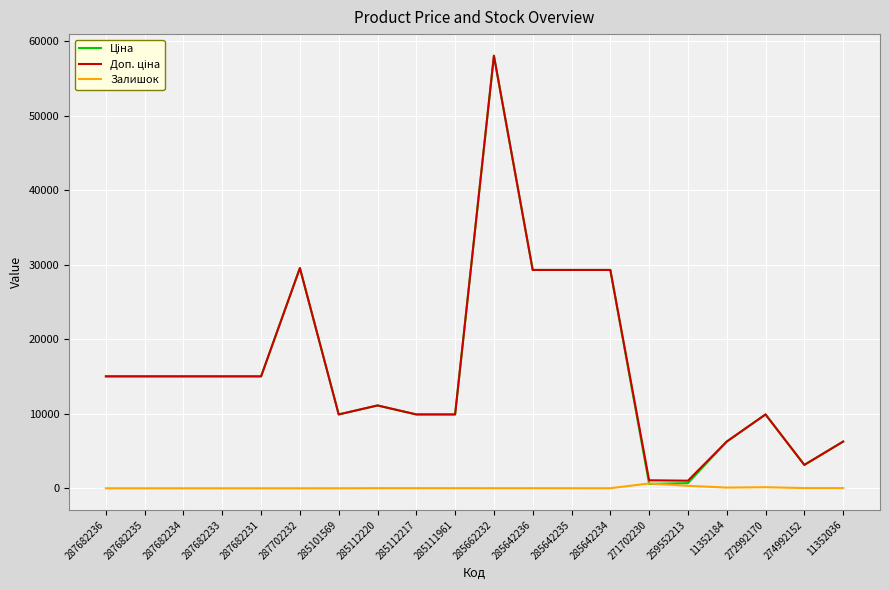

Is it true that Залишок equals 0.0 at 287682233?

True